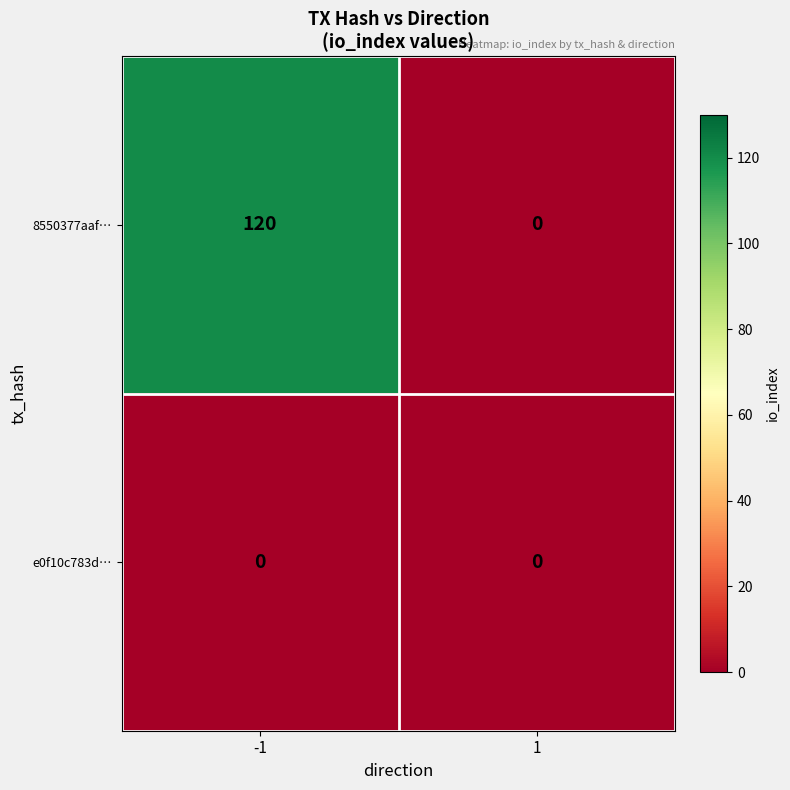

Which series has the largest total across all categories?

8550377aaf…